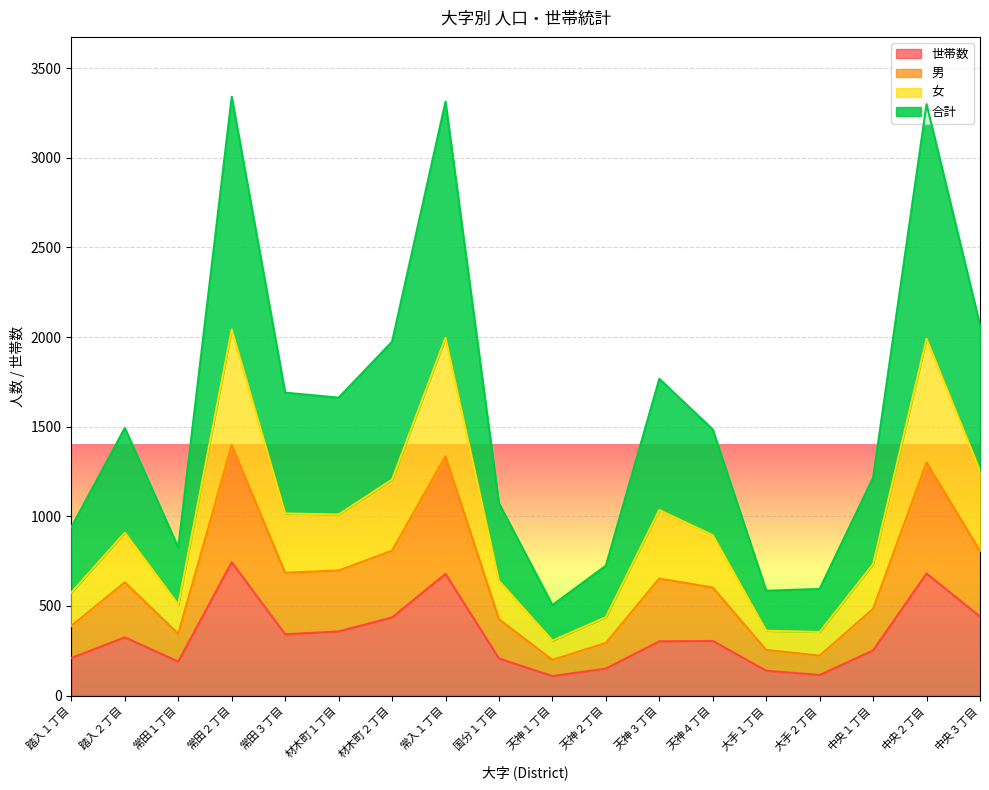

How many interior local valleys does the 女 series have?

4